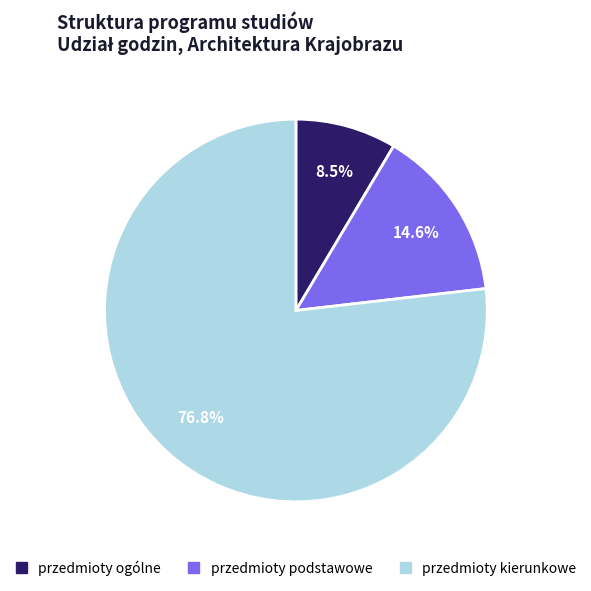

Is there any slice that represents more than half of the pie?

Yes